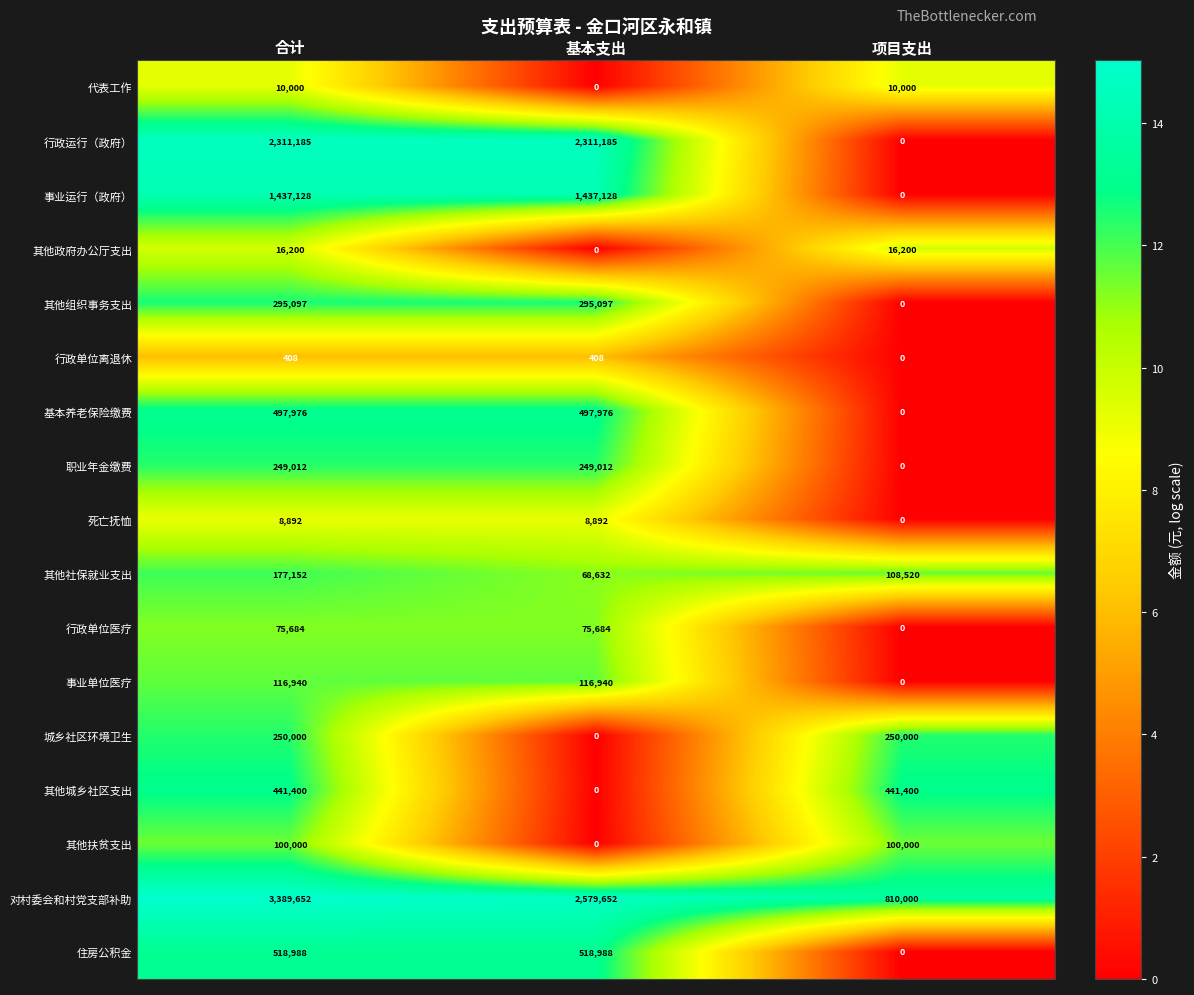

Rank the series by their maximum value, from highest to lowest.

对村委会和村党支部补助, 行政运行（政府）, 事业运行（政府）, 住房公积金, 基本养老保险缴费, 其他城乡社区支出, 其他组织事务支出, 城乡社区环境卫生, 职业年金缴费, 其他社保就业支出, 事业单位医疗, 其他扶贫支出, 行政单位医疗, 其他政府办公厅支出, 代表工作, 死亡抚恤, 行政单位离退休